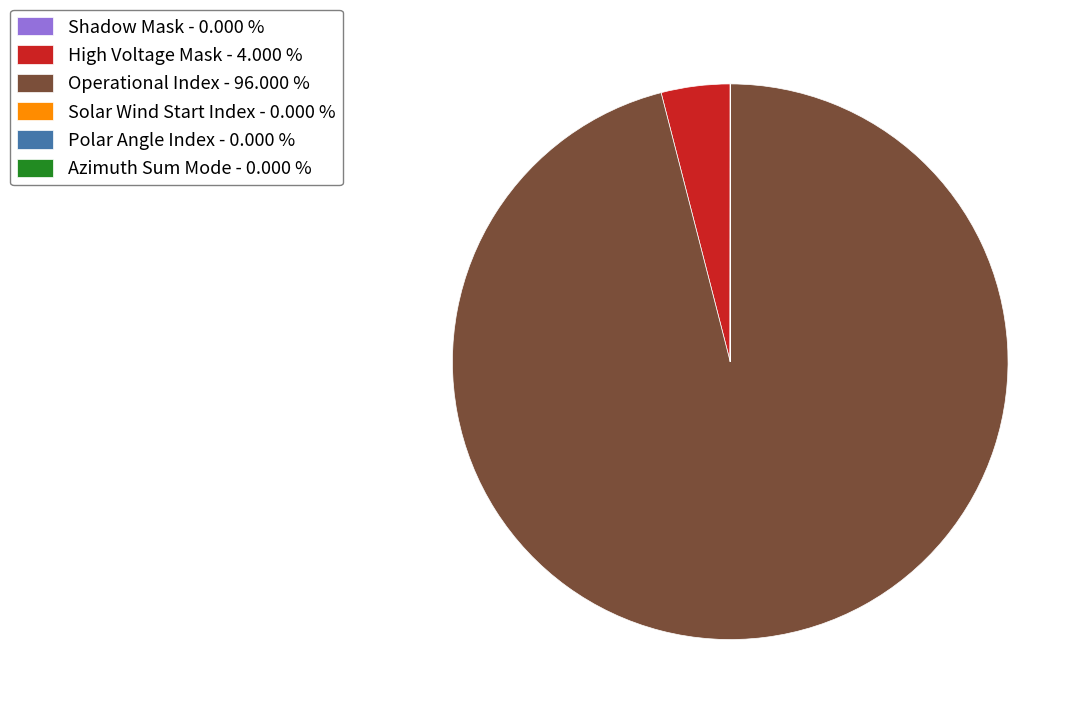

Is there a majority slice in this chart?

Yes